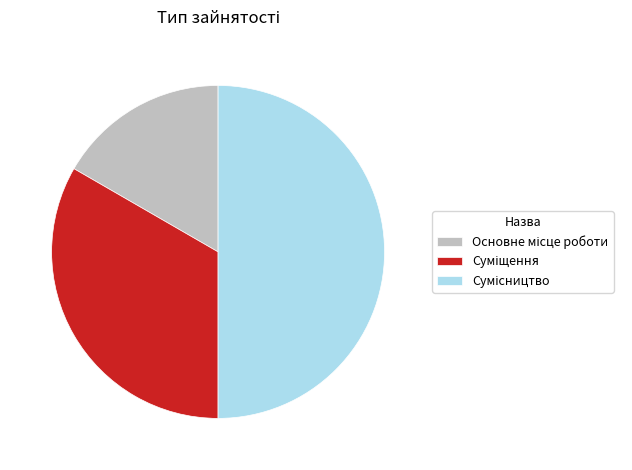

What percentage is the Суміщення slice, to the nearest percent?

33%